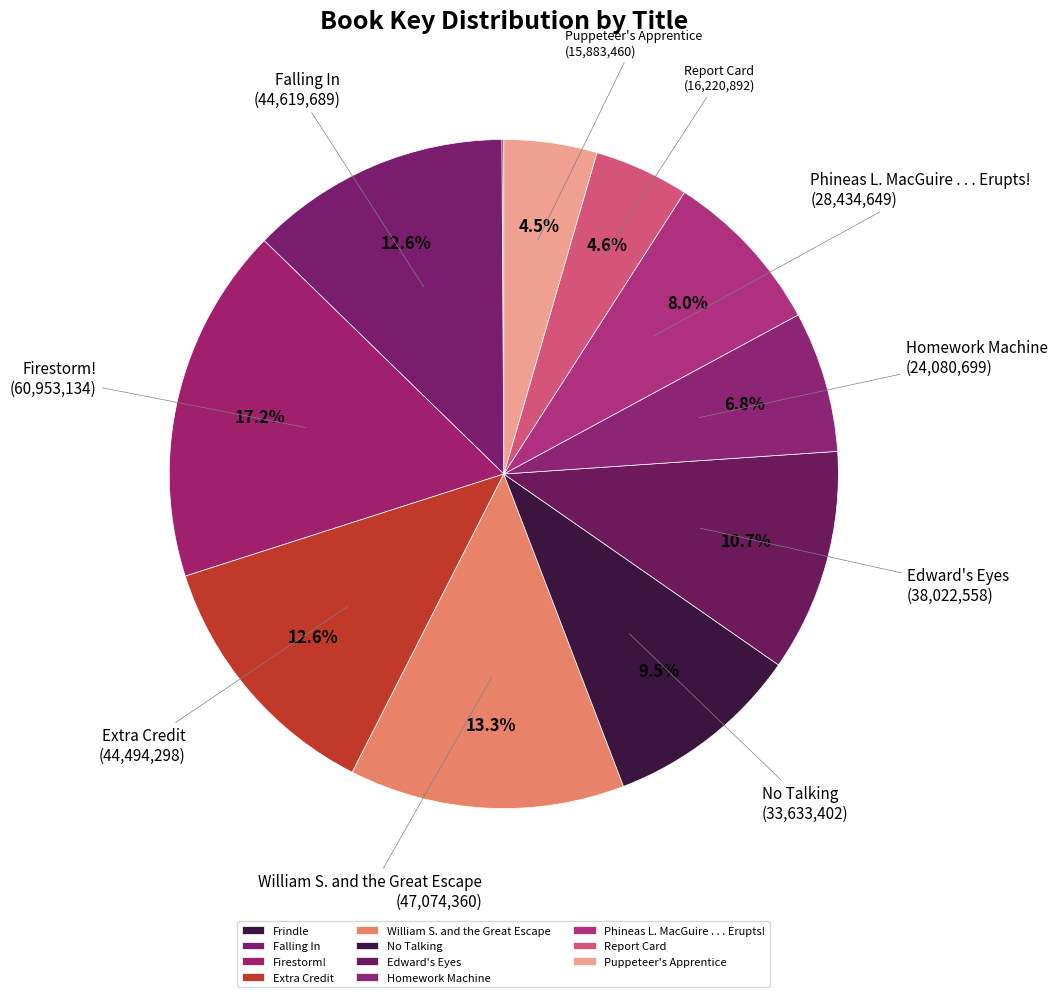

How many segments does this pie chart have?

11